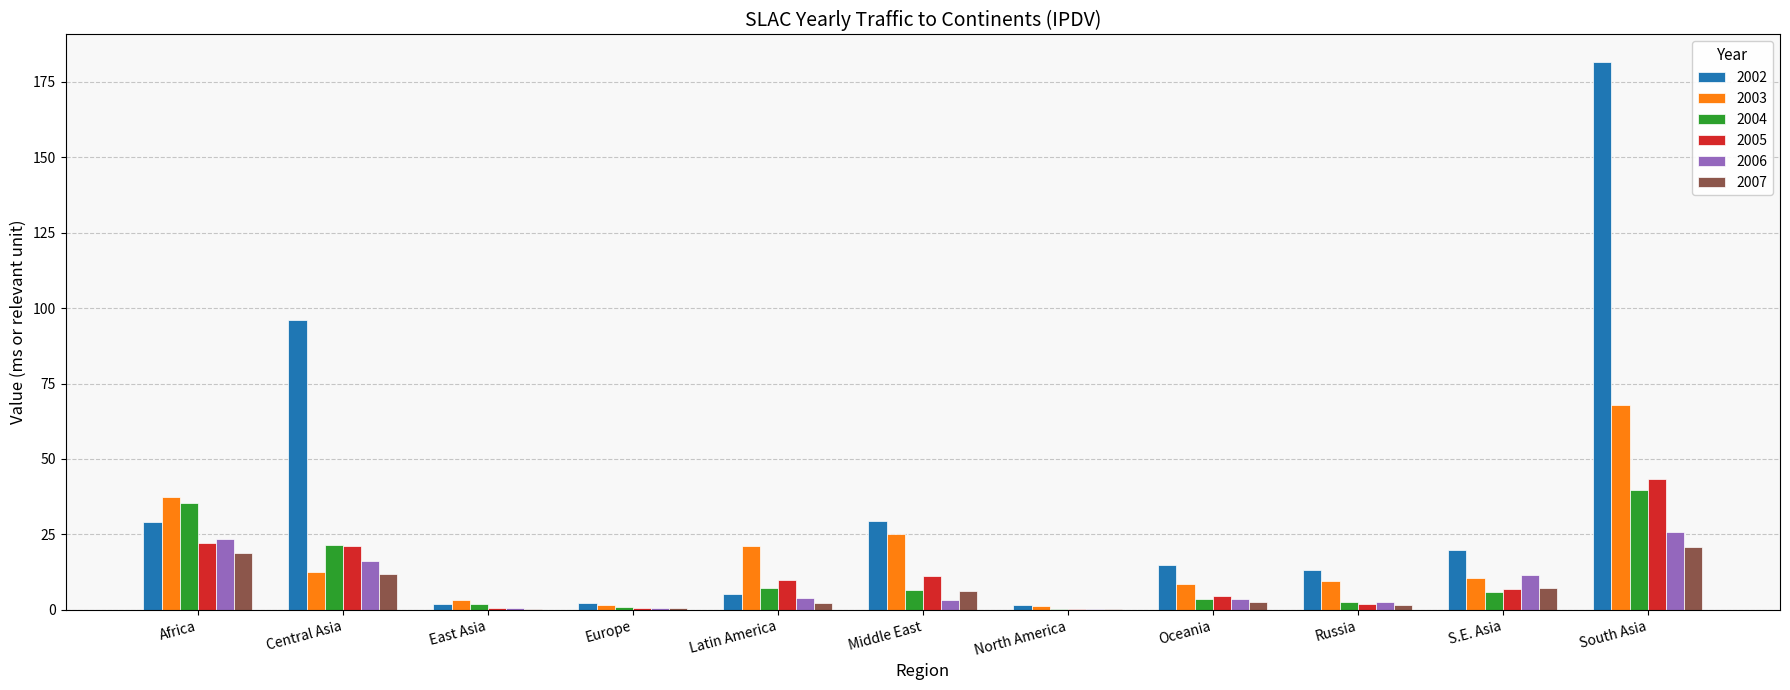

The 2007 series shows 18.9 at Africa. True or false?

True